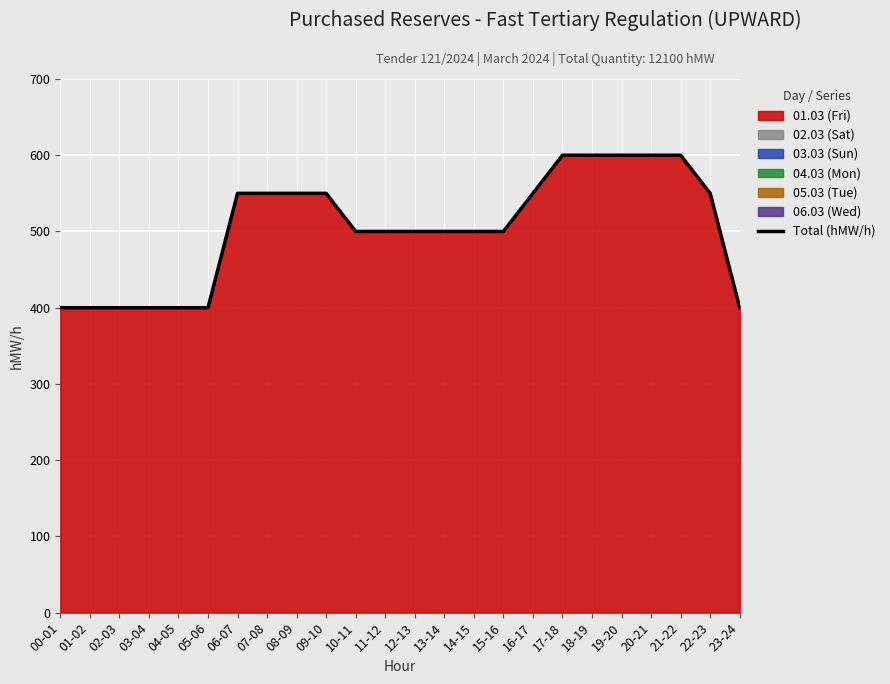

What is the difference between the maximum and minimum values?

200